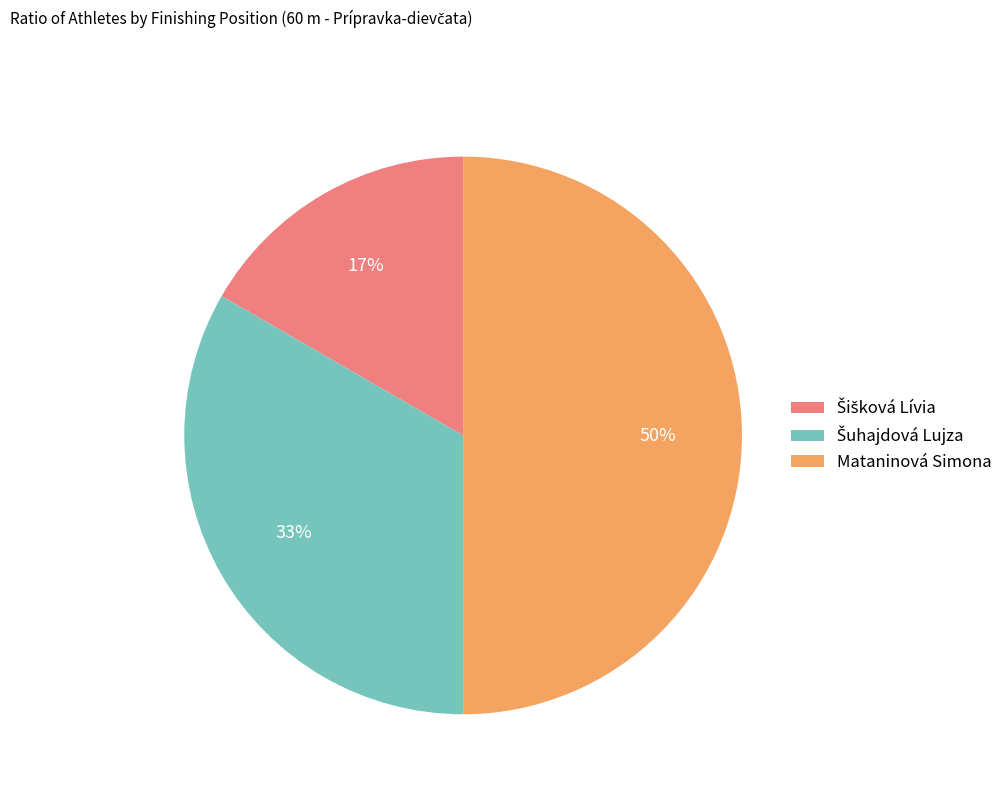

Which category has the biggest portion of the pie?

Mataninová Simona